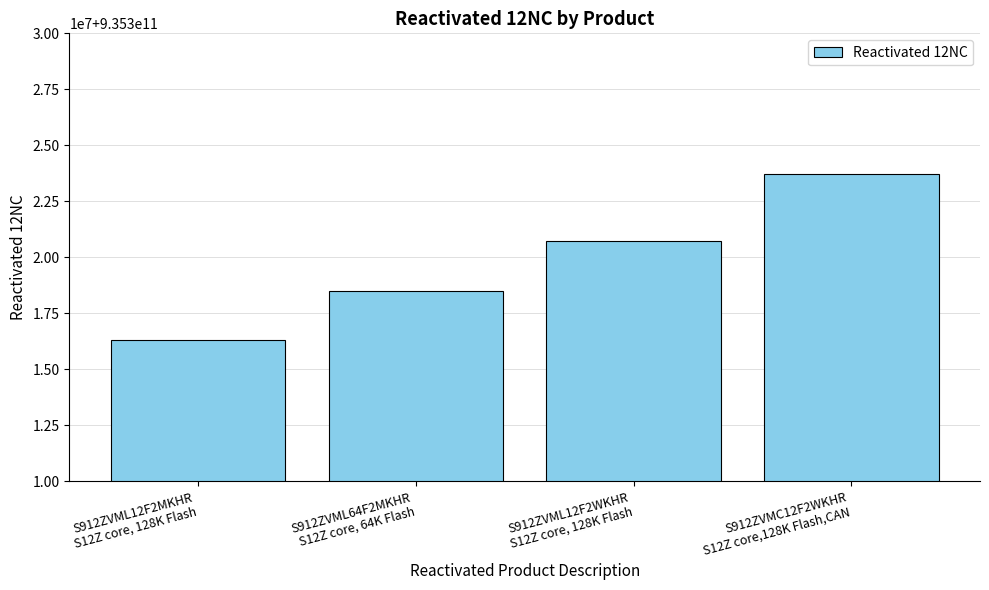

Reading left to right, extract all data points from this chart.

S912ZVML12F2MKHR
S12Z core, 128K Flash=935316305528	S912ZVML64F2MKHR
S12Z core, 64K Flash=935318489528	S912ZVML12F2WKHR
S12Z core, 128K Flash=935320718528	S912ZVMC12F2WKHR
S12Z core,128K Flash,CAN=935323729528